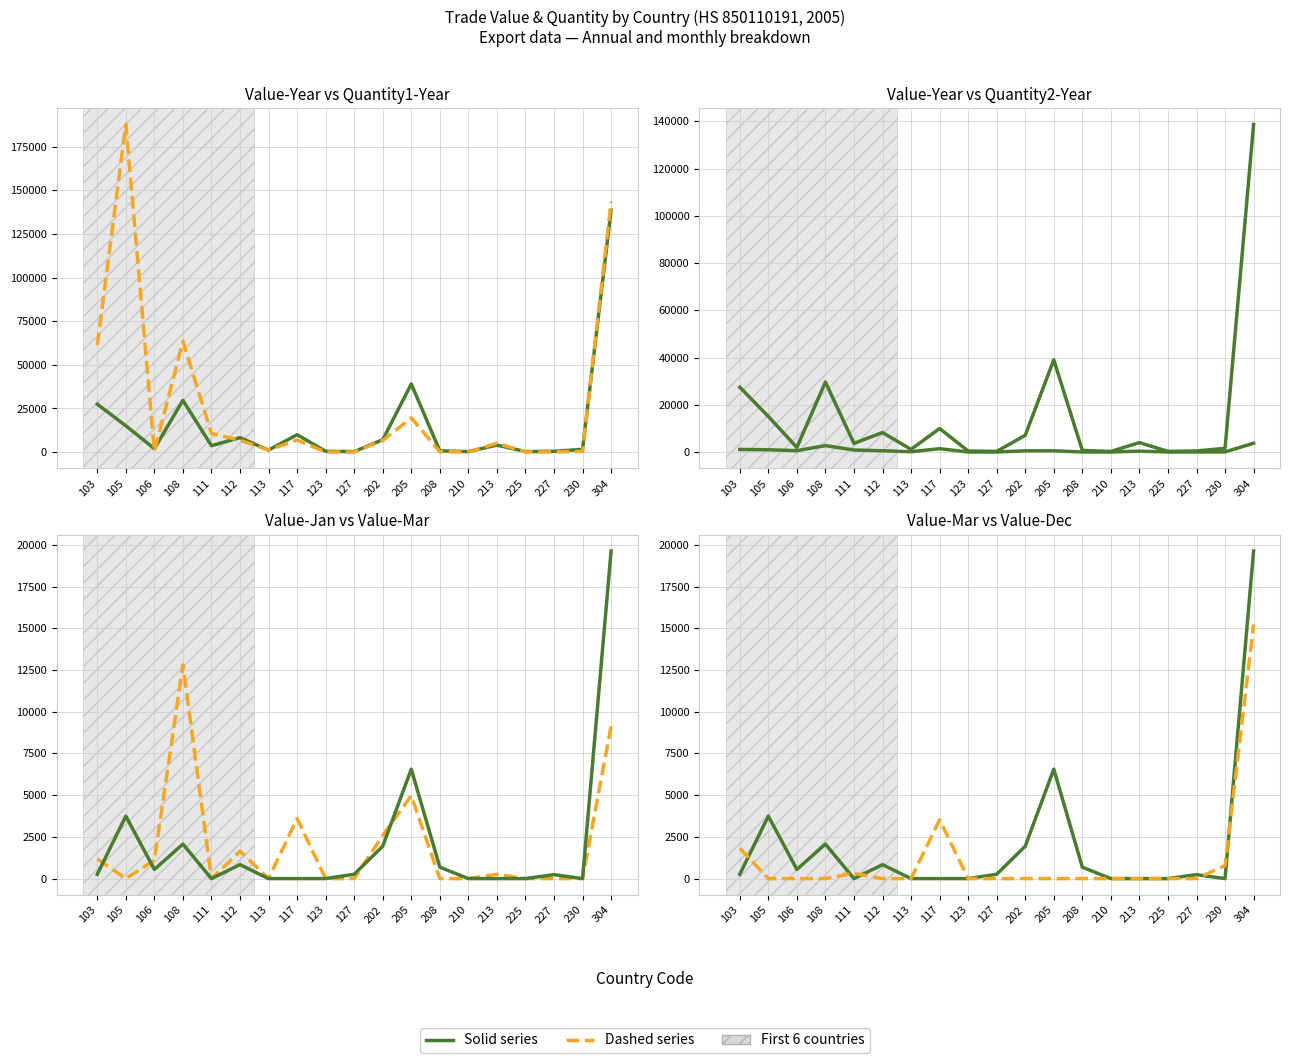

Rank the categories by Quantity1-Year value from highest to lowest.

105, 304, 108, 103, 205, 111, 117, 112, 202, 213, 113, 106, 230, 208, 210, 227, 225, 127, 123